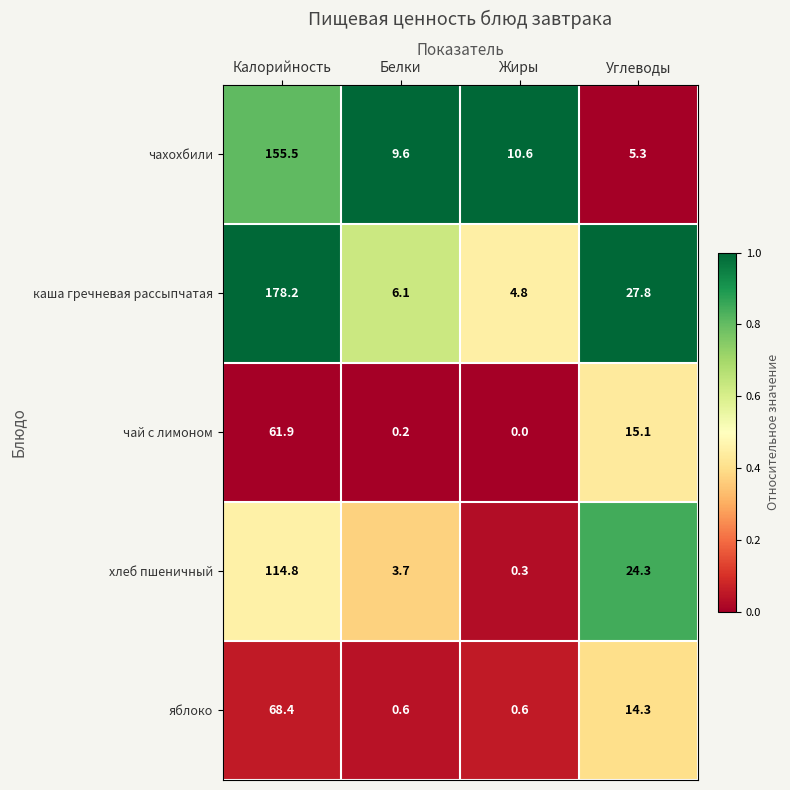

Reading left to right, list all the values displayed in this chart.

чахохбили: Калорийность=155.5	Белки=9.6	Жиры=10.6	Углеводы=5.3
каша гречневая рассыпчатая: Калорийность=178.2	Белки=6.1	Жиры=4.8	Углеводы=27.8
чай с лимоном: Калорийность=61.9	Белки=0.2	Жиры=0.0	Углеводы=15.1
хлеб пшеничный: Калорийность=114.8	Белки=3.7	Жиры=0.3	Углеводы=24.3
яблоко: Калорийность=68.4	Белки=0.6	Жиры=0.6	Углеводы=14.3